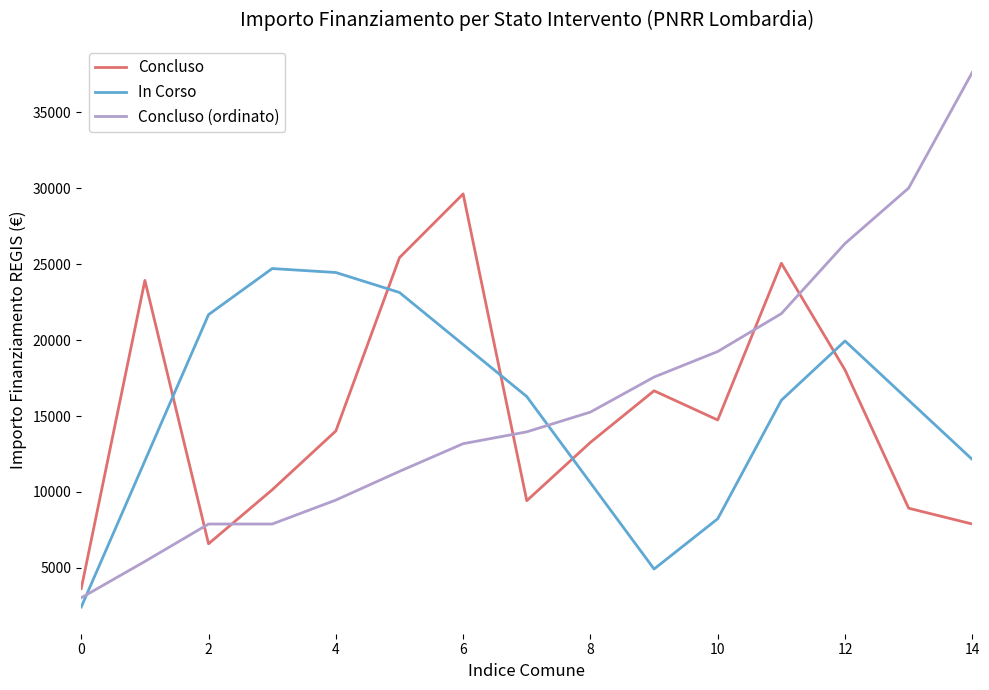

Which series has the largest range (max minus min)?

Concluso (ordinato)